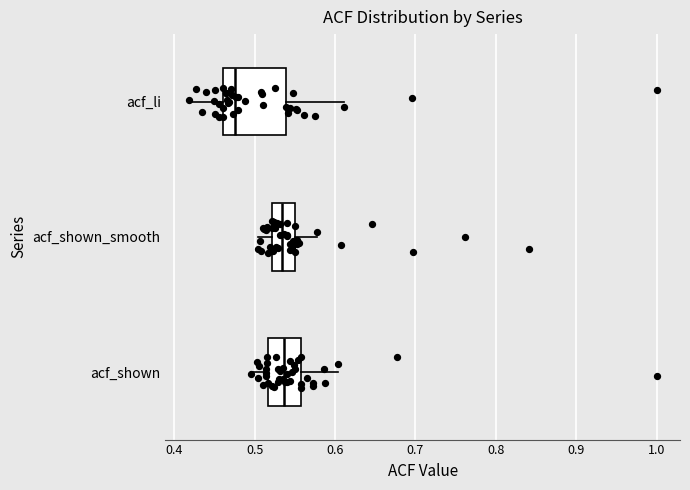

Reading bottom to top, read every box against the x-axis: the position of its median line, the range the box covers, and the ends of its whiskers. The values are not printed on the chart, so give them approximately, as read against the axis.

acf_shown: median 0.54, box 0.52 to 0.56, whiskers 0.50 to 0.60
acf_shown_smooth: median 0.53, box 0.52 to 0.55, whiskers 0.50 to 0.58
acf_li: median 0.48, box 0.46 to 0.54, whiskers 0.42 to 0.61